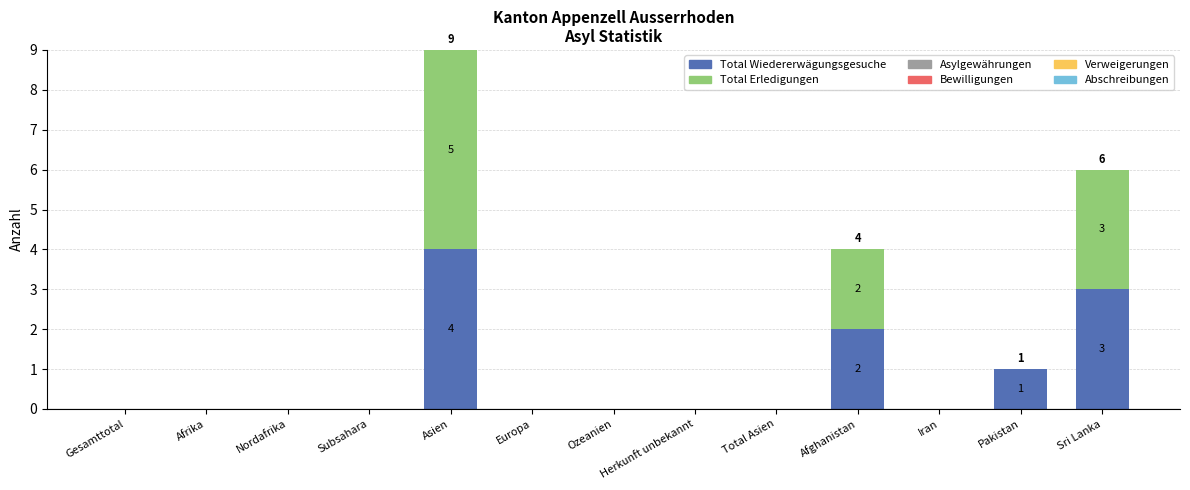

What is the sum of the Total Wiedererwägungsgesuche values at Gesamttotal and Sri Lanka?

3